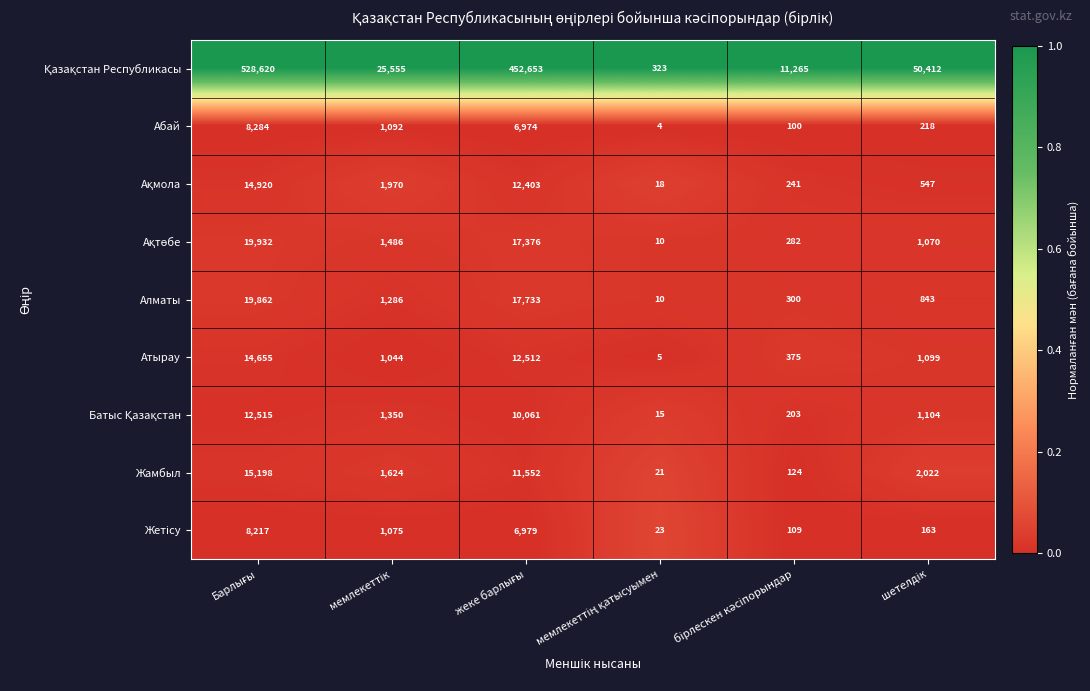

What is the sum of all Жамбыл values?

30541